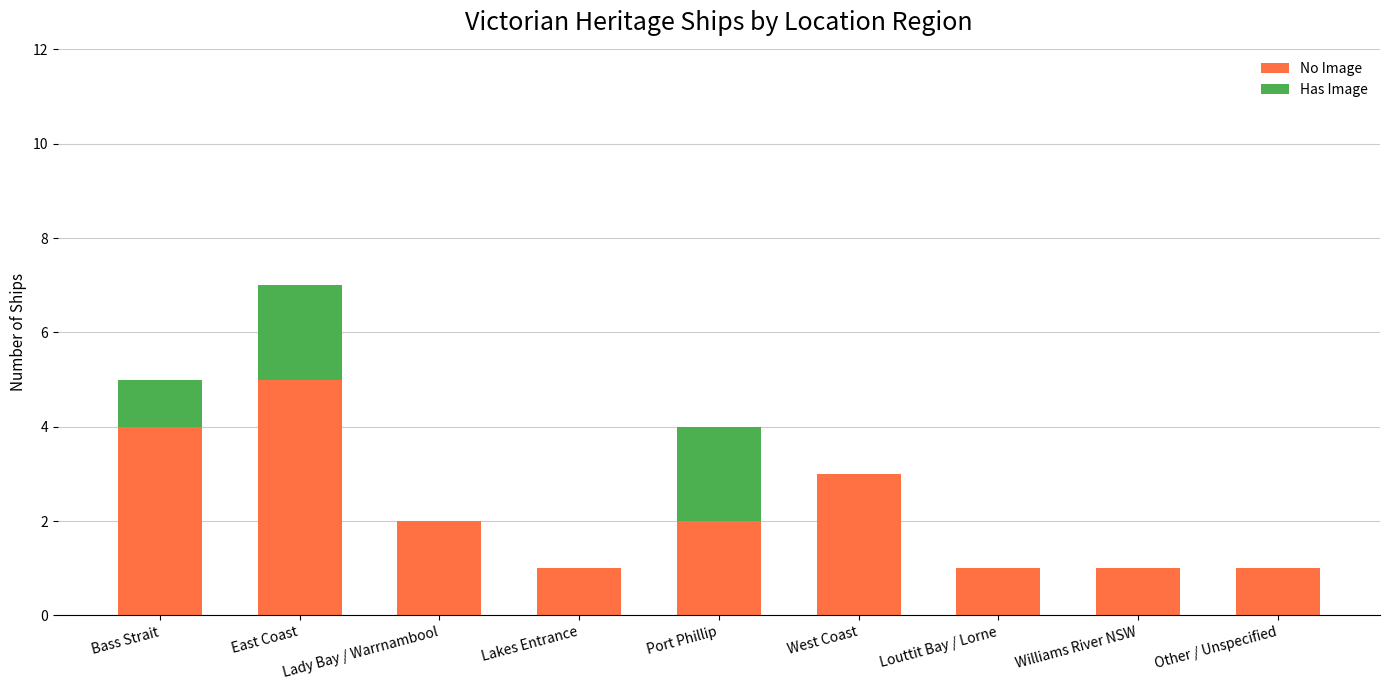

At which category is the sum across all series the highest?

East Coast